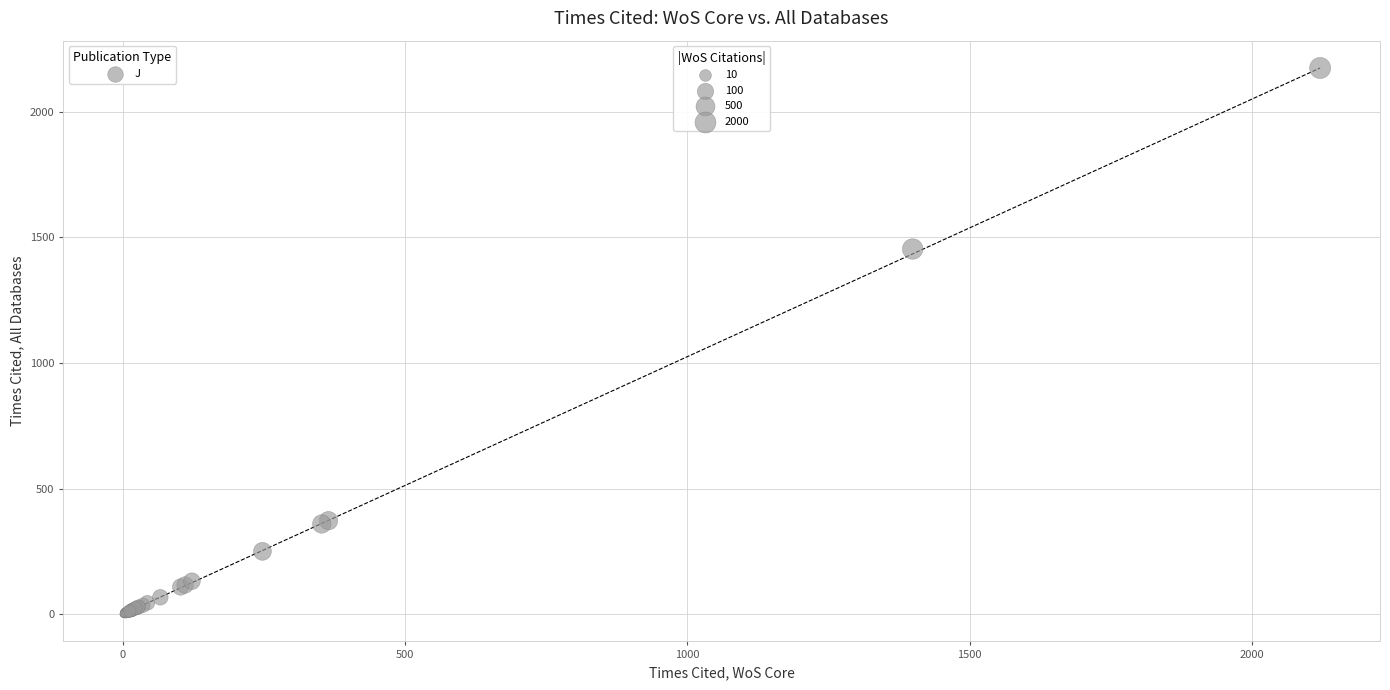

What Y value in the scatter plot is closest to 1087?

1454